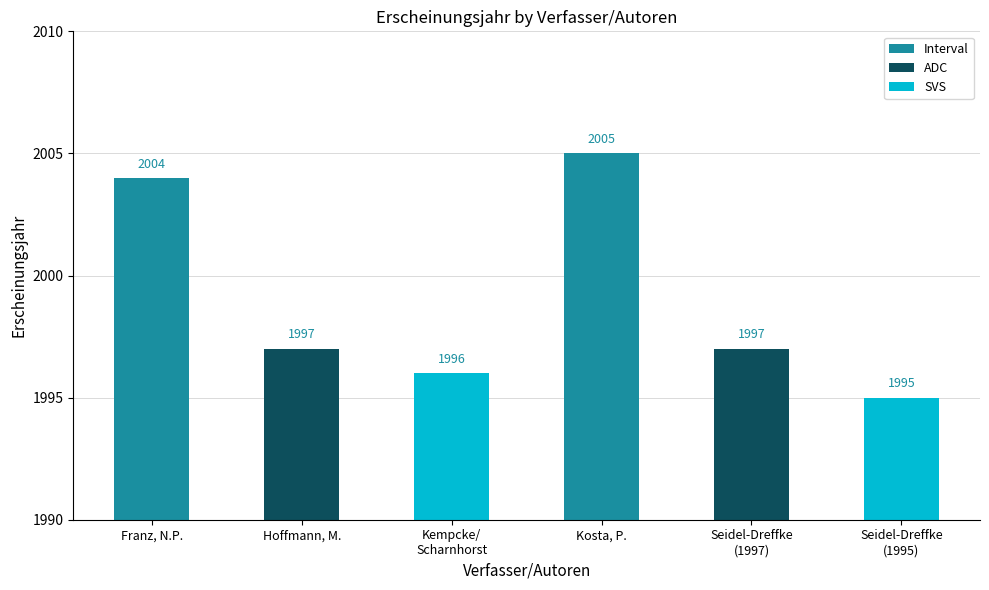

Read the value at Kosta, P., to the nearest 5.

2005